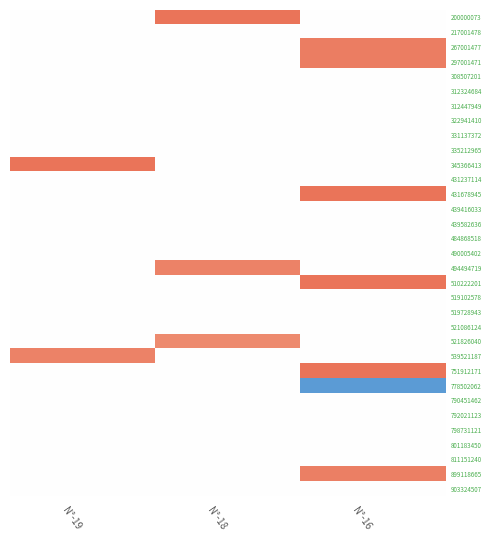

Reading left to right, transcribe all the data shown in this chart.

200000073: N°-19=0.0	N°-18=0.9	N°-16=0.0
217001478: N°-19=0.0	N°-18=0.0	N°-16=0.0
267001477: N°-19=0.0	N°-18=0.0	N°-16=0.8
297001471: N°-19=0.0	N°-18=0.0	N°-16=0.8
308507201: N°-19=0.0	N°-18=0.0	N°-16=0.0
312324684: N°-19=0.0	N°-18=0.0	N°-16=0.0
312447949: N°-19=0.0	N°-18=0.0	N°-16=0.0
322941410: N°-19=0.0	N°-18=0.0	N°-16=0.0
331137372: N°-19=0.0	N°-18=0.0	N°-16=0.0
335212965: N°-19=0.0	N°-18=0.0	N°-16=0.0
345366413: N°-19=0.9	N°-18=0.0	N°-16=0.0
431237114: N°-19=0.0	N°-18=0.0	N°-16=0.0
431678945: N°-19=0.0	N°-18=0.0	N°-16=0.9
439416033: N°-19=0.0	N°-18=0.0	N°-16=0.0
439582636: N°-19=0.0	N°-18=0.0	N°-16=0.0
484868518: N°-19=0.0	N°-18=0.0	N°-16=0.0
490005402: N°-19=0.0	N°-18=0.0	N°-16=0.0
494494719: N°-19=0.0	N°-18=0.8	N°-16=0.0
510222201: N°-19=0.0	N°-18=0.0	N°-16=0.9
519102578: N°-19=0.0	N°-18=0.0	N°-16=0.0
519728943: N°-19=0.0	N°-18=0.0	N°-16=0.0
521086124: N°-19=0.0	N°-18=0.0	N°-16=0.0
521826040: N°-19=0.0	N°-18=0.7	N°-16=0.0
539521187: N°-19=0.8	N°-18=0.0	N°-16=0.0
751912171: N°-19=0.0	N°-18=0.0	N°-16=0.9
778502062: N°-19=0.0	N°-18=0.0	N°-16=-1.0
790451462: N°-19=0.0	N°-18=0.0	N°-16=0.0
792021123: N°-19=0.0	N°-18=0.0	N°-16=0.0
798731121: N°-19=0.0	N°-18=0.0	N°-16=0.0
801183450: N°-19=0.0	N°-18=0.0	N°-16=0.0
811151240: N°-19=0.0	N°-18=0.0	N°-16=0.0
899118665: N°-19=0.0	N°-18=0.0	N°-16=0.8
903324507: N°-19=0.0	N°-18=0.0	N°-16=0.0